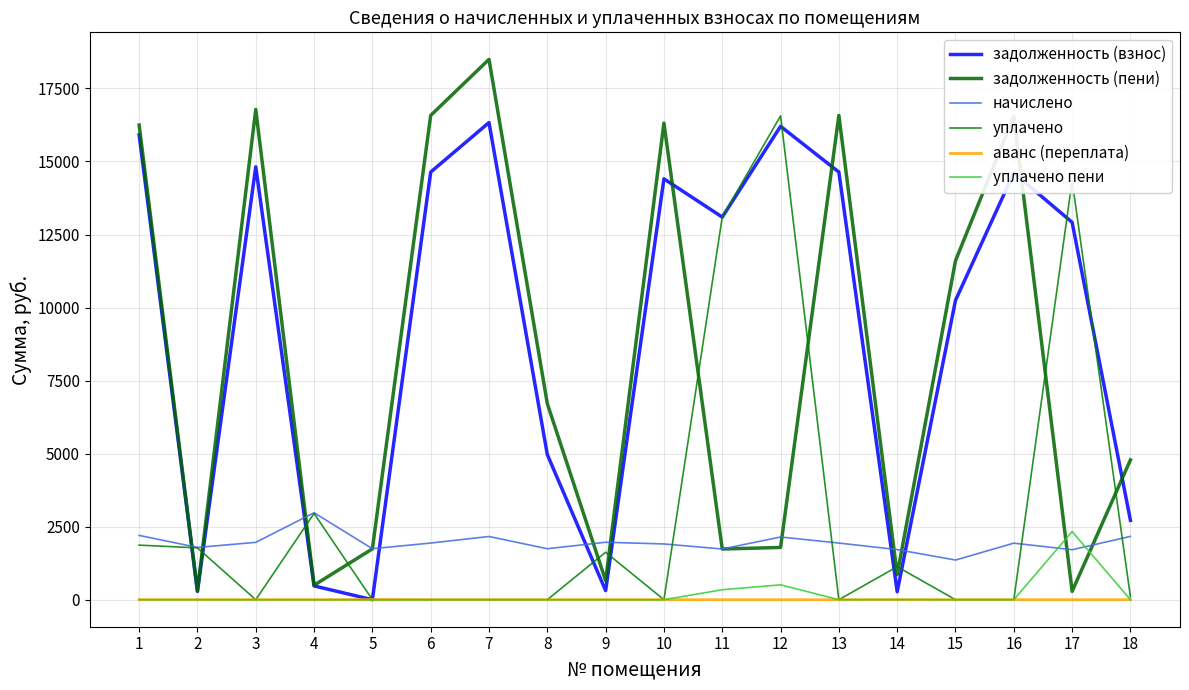

Is this an area chart (filled region under the line)?

No